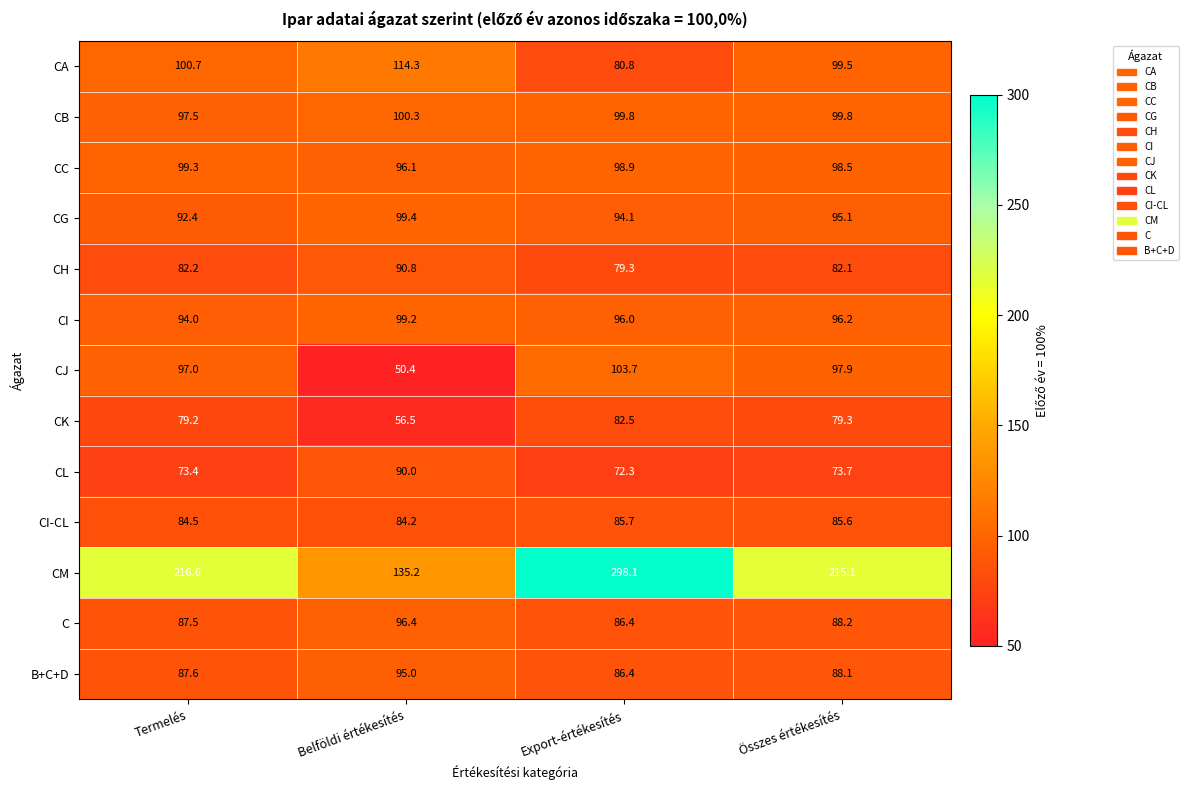

Where does the CG series first go above 95?

Belföldi értékesítés